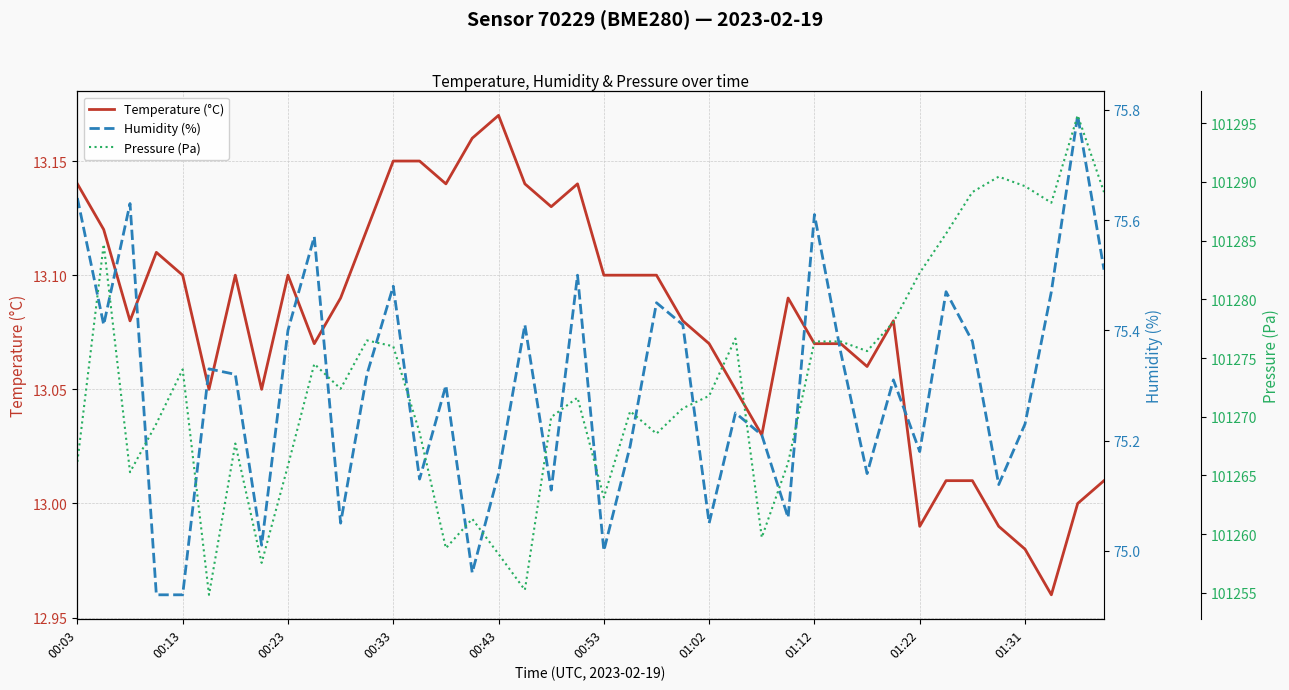

Between 10 and 39, which series saw the biggest shift?

Pressure (Pa)